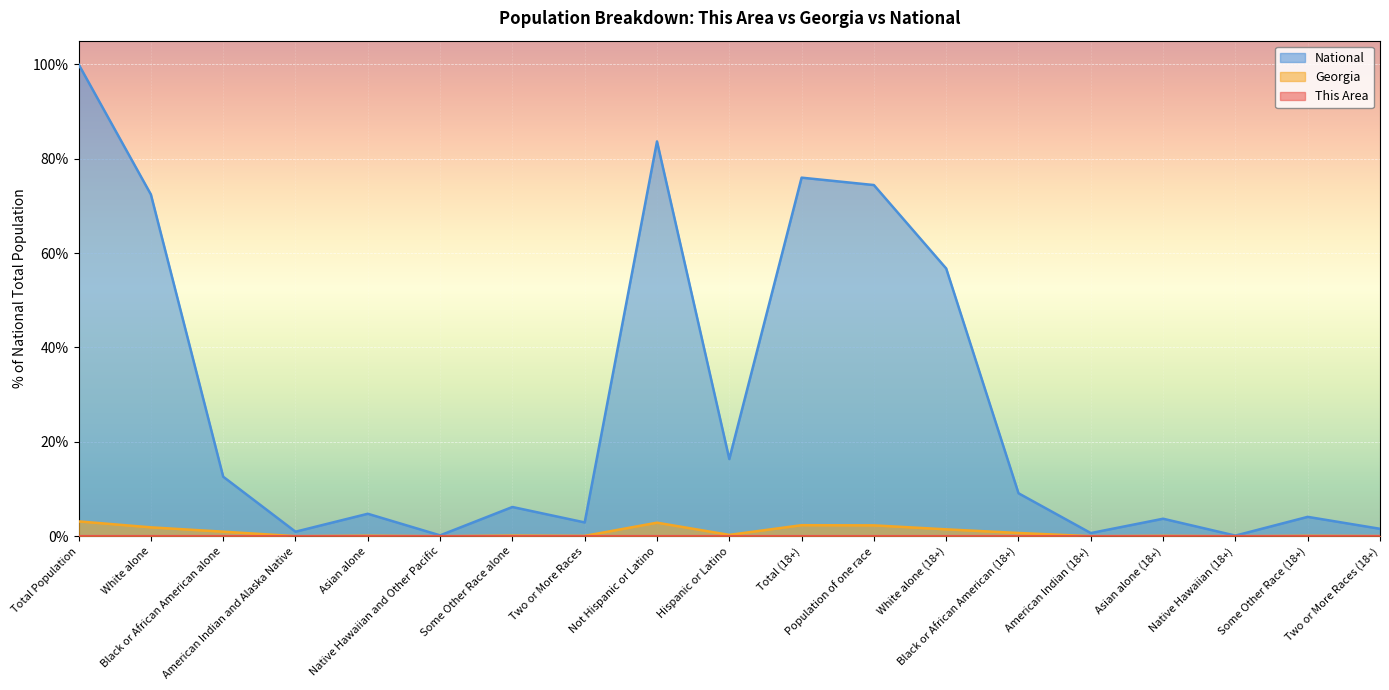

Rank the series by their maximum value, from highest to lowest.

National, Georgia, This Area